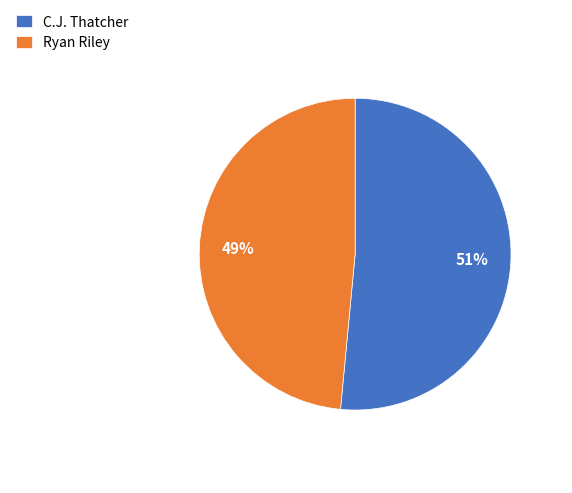

Which has a higher value, C.J. Thatcher or Ryan Riley?

C.J. Thatcher